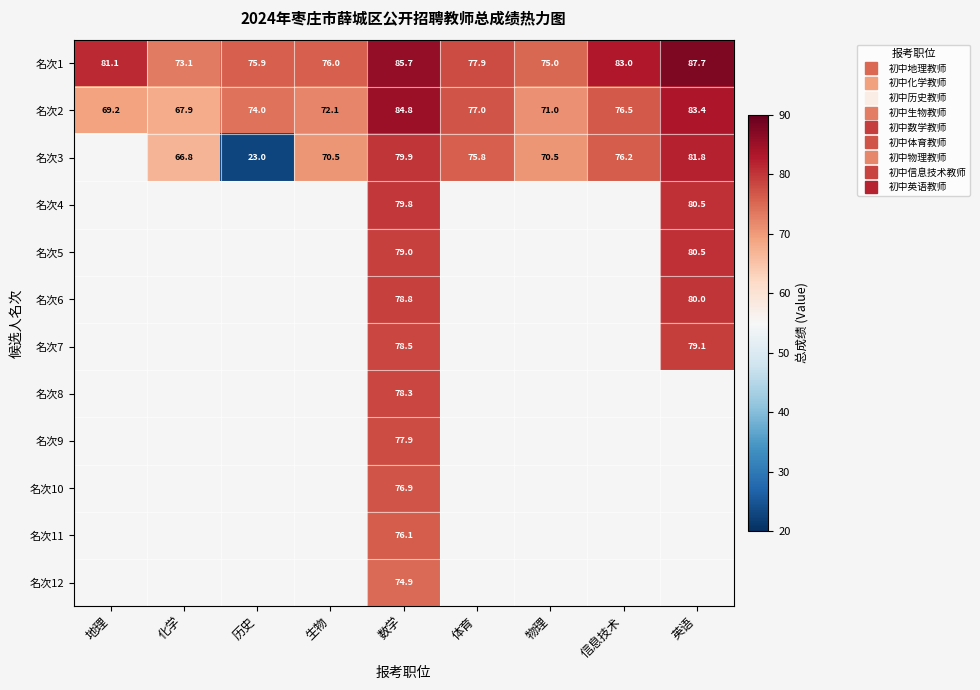

Where does the 名次7 series first go above 78?

数学